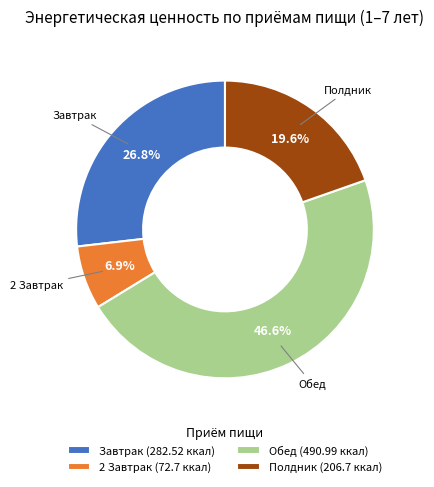

Which has a higher value, Завтрак or 2 Завтрак?

Завтрак